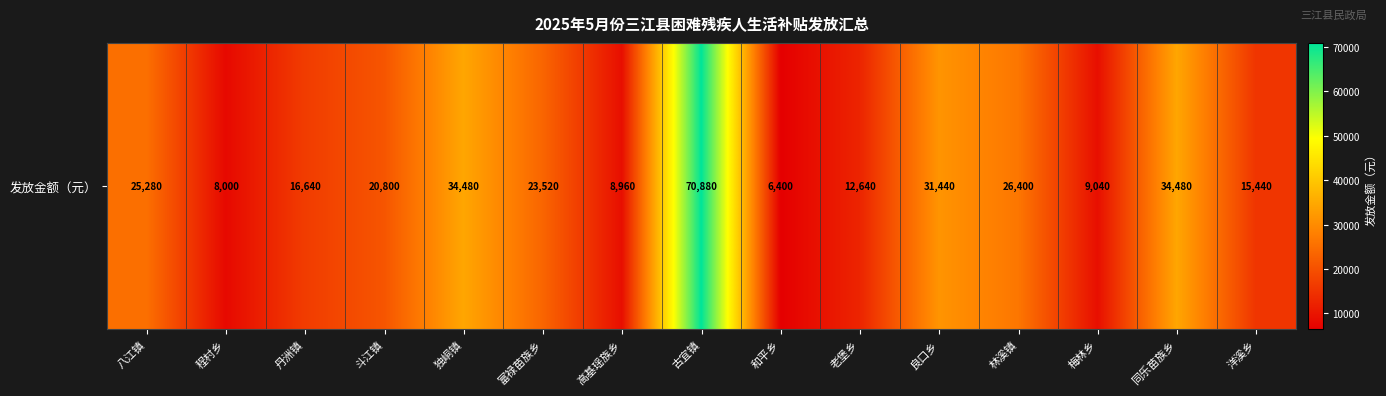

Rank the categories by value from lowest to highest.

和平乡, 程村乡, 高基瑶族乡, 梅林乡, 老堡乡, 洋溪乡, 丹洲镇, 斗江镇, 富禄苗族乡, 八江镇, 林溪镇, 良口乡, 独峒镇, 同乐苗族乡, 古宜镇